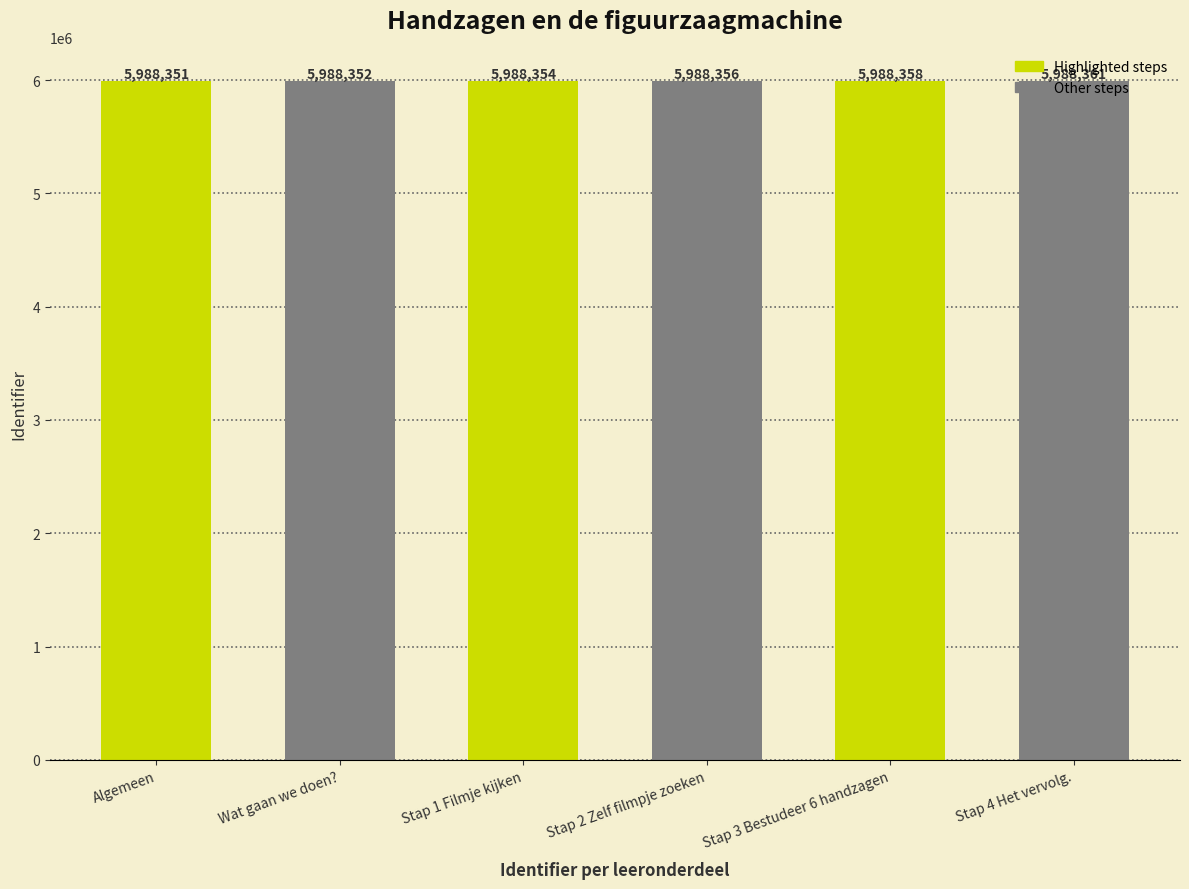

List the labels in order of value, smallest first.

Algemeen, Wat gaan we doen?, Stap 1 Filmje kijken, Stap 2 Zelf filmpje zoeken, Stap 3 Bestudeer 6 handzagen, Stap 4 Het vervolg.